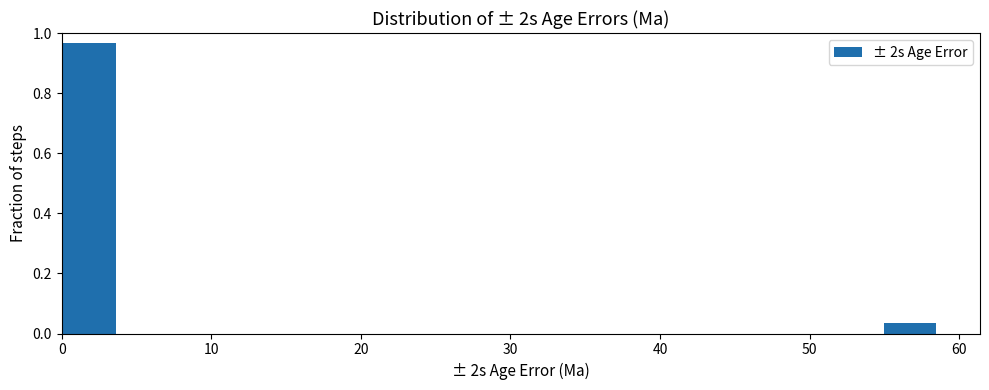

Around what value on the x-axis is the tallest bar? Give the approximate position of its centre, as read against the axis.

2